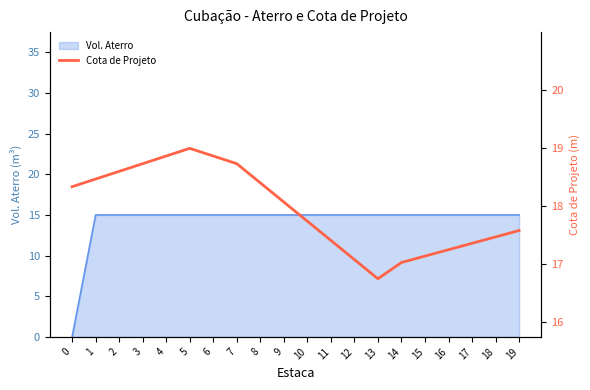

What is the difference between the second highest and minimum values?

2.1